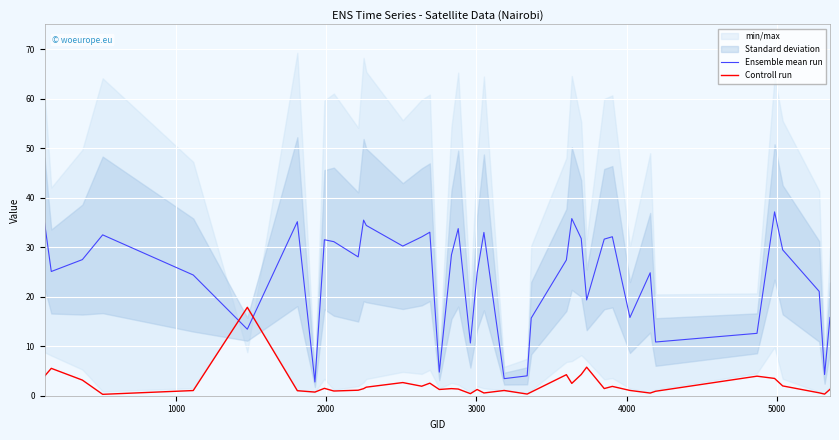

What is the maximum value shown in the chart?

37.1